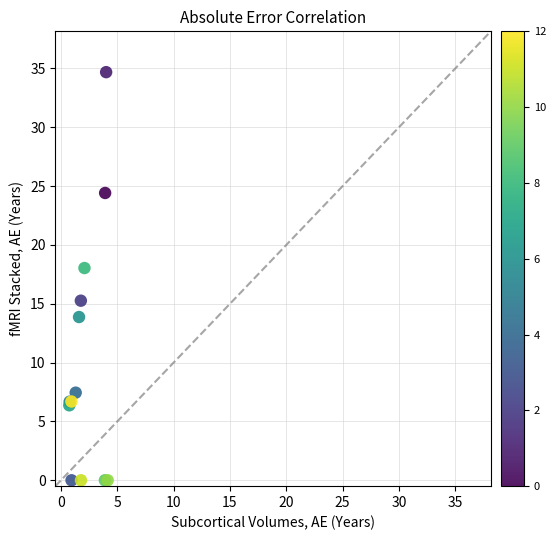

What Y value in the scatter plot is closest to 17?

18.0